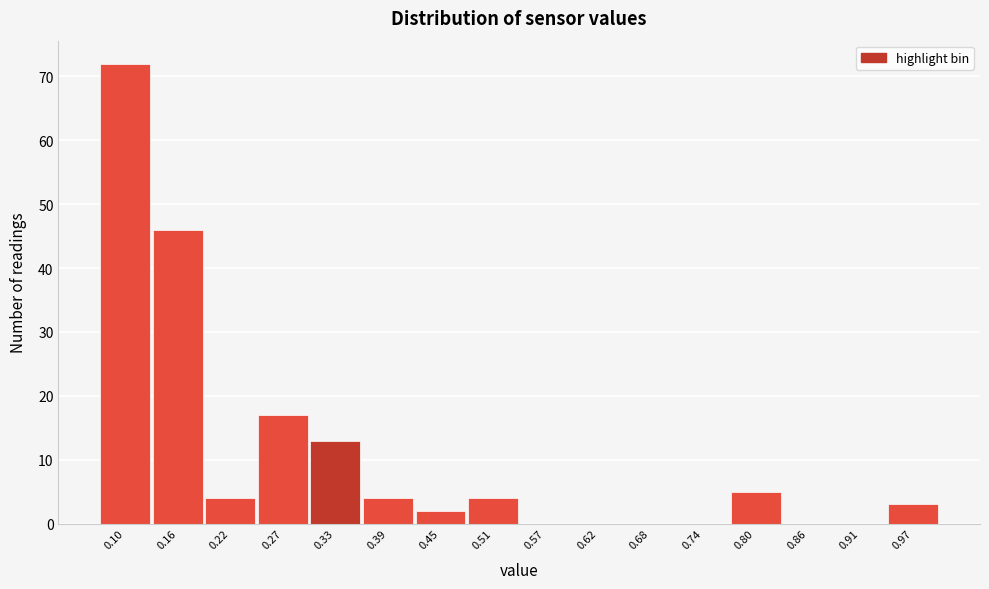

Reading right to left, what are all the values shown in this chart?

0.97=3	0.91=0	0.86=0	0.80=5	0.74=0	0.68=0	0.62=0	0.57=0	0.51=4	0.45=2	0.39=4	0.33=13	0.27=17	0.22=4	0.16=46	0.10=72